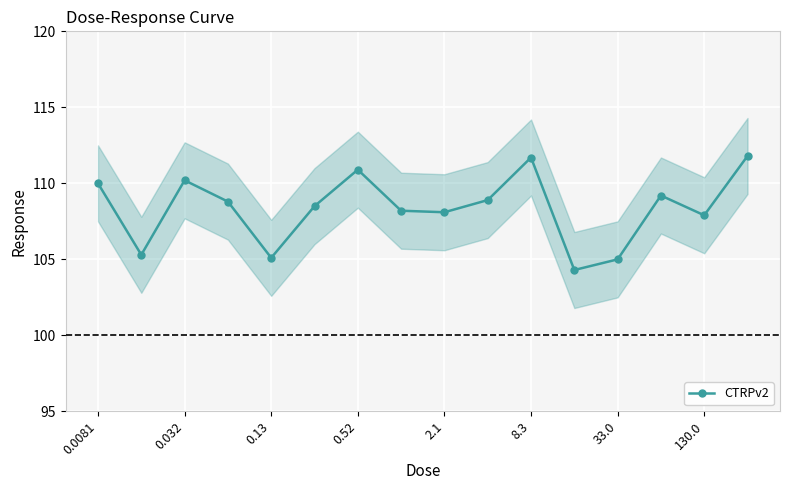

How many data points are above 108?

11